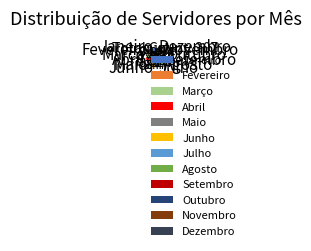

Is it true that Junho is 8% of the pie?

True